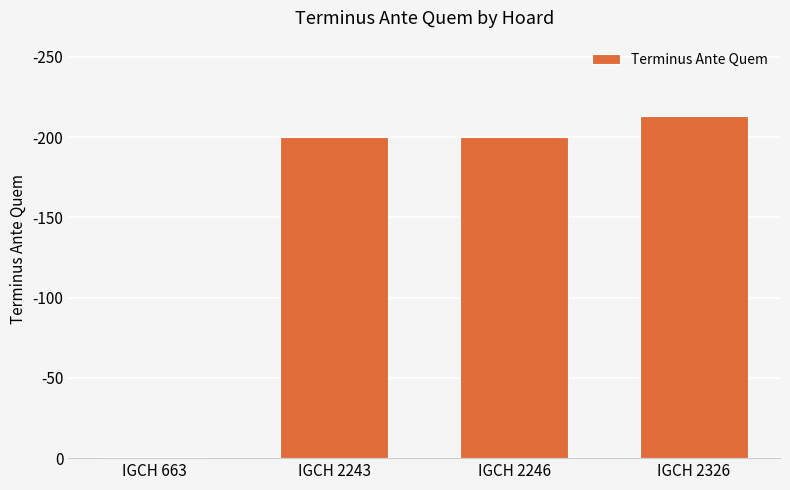

Are the bars horizontal?

No